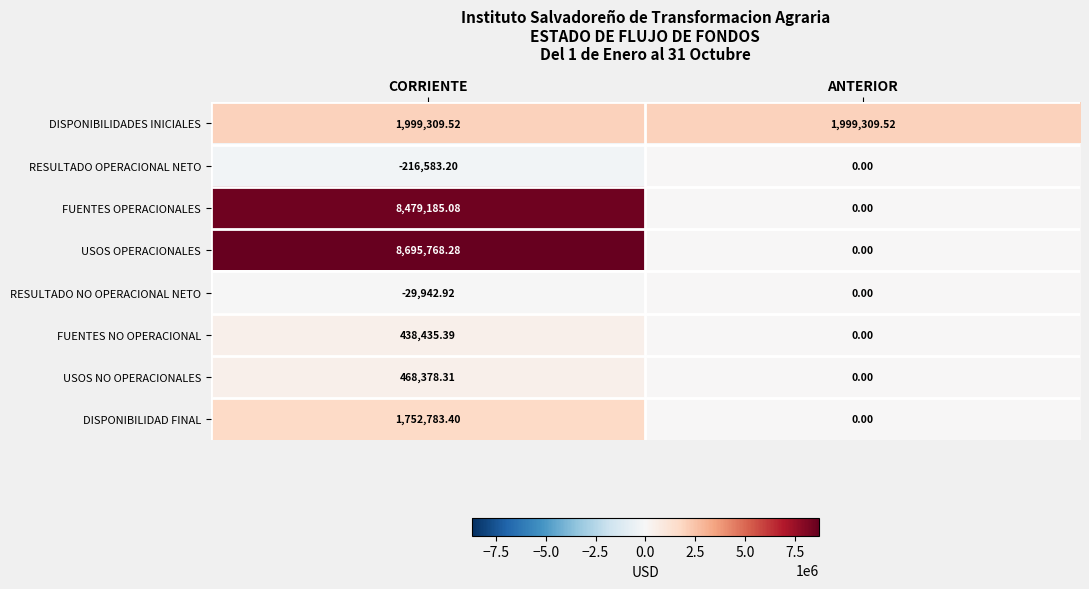

Rank the categories by FUENTES OPERACIONALES value from highest to lowest.

CORRIENTE, ANTERIOR